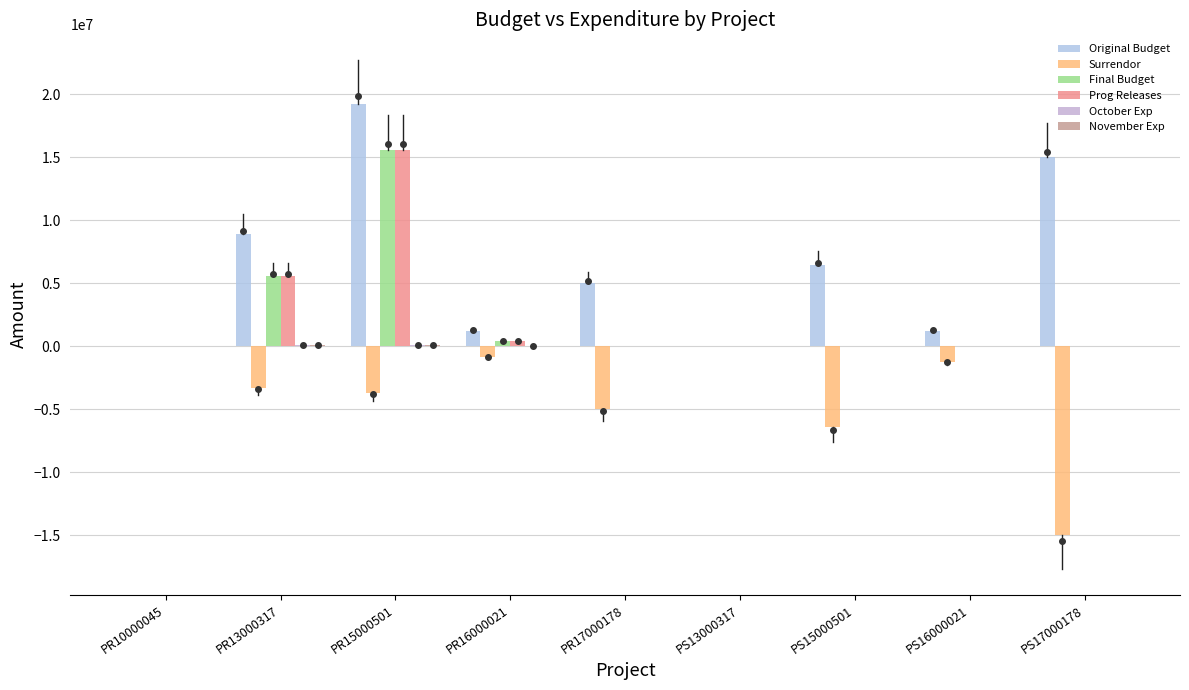

Where does the Original Budget series first go above 5000000?

PR13000317